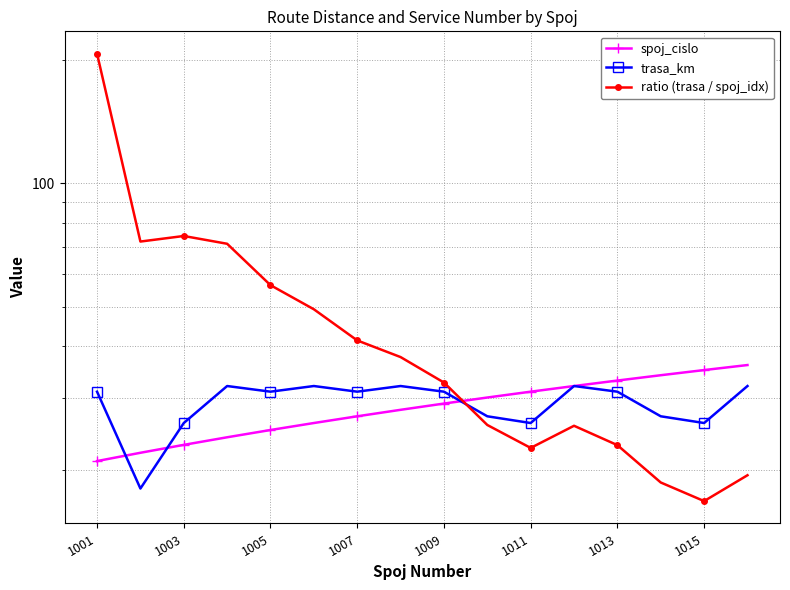

Reading left to right, extract all data points from this chart.

spoj_cislo: 21.0	22.0	23.0	24.0	25.0	26.0	27.0	28.0	29.0	30.0	31.0	32.0	33.0	34.0	35.0	36.0
trasa_km: 31.0	18.0	26.0	32.0	31.0	32.0	31.0	32.0	31.0	27.0	26.0	32.0	31.0	27.0	26.0	32.0
ratio (trasa / spoj_idx): 206.7	72.0	74.3	71.1	56.4	49.2	41.3	37.6	32.6	25.7	22.6	25.6	23.0	18.6	16.8	19.4